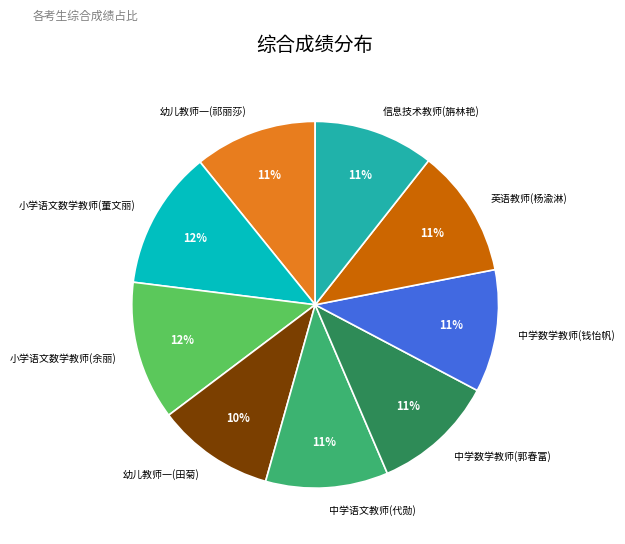

Count the number of slices in the pie.

9